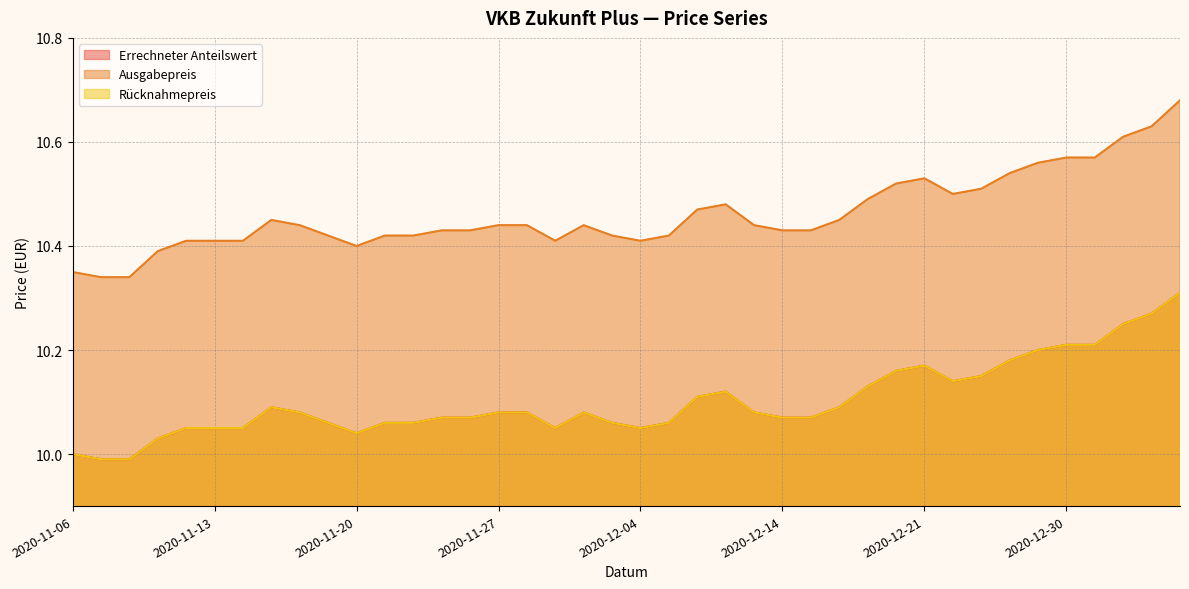

Rank the categories by Ausgabepreis value from lowest to highest.

2020-11-09, 2020-11-10, 2020-11-06, 2020-11-11, 2020-11-20, 2020-11-12, 2020-11-13, 2020-11-16, 2020-12-01, 2020-12-04, 2020-11-19, 2020-11-23, 2020-11-24, 2020-12-03, 2020-12-07, 2020-11-25, 2020-11-26, 2020-12-14, 2020-12-15, 2020-11-18, 2020-11-27, 2020-11-30, 2020-12-02, 2020-12-11, 2020-11-17, 2020-12-16, 2020-12-09, 2020-12-10, 2020-12-17, 2020-12-22, 2020-12-23, 2020-12-18, 2020-12-21, 2020-12-28, 2020-12-29, 2020-12-30, 2021-01-04, 2021-01-05, 2021-01-07, 2021-01-08